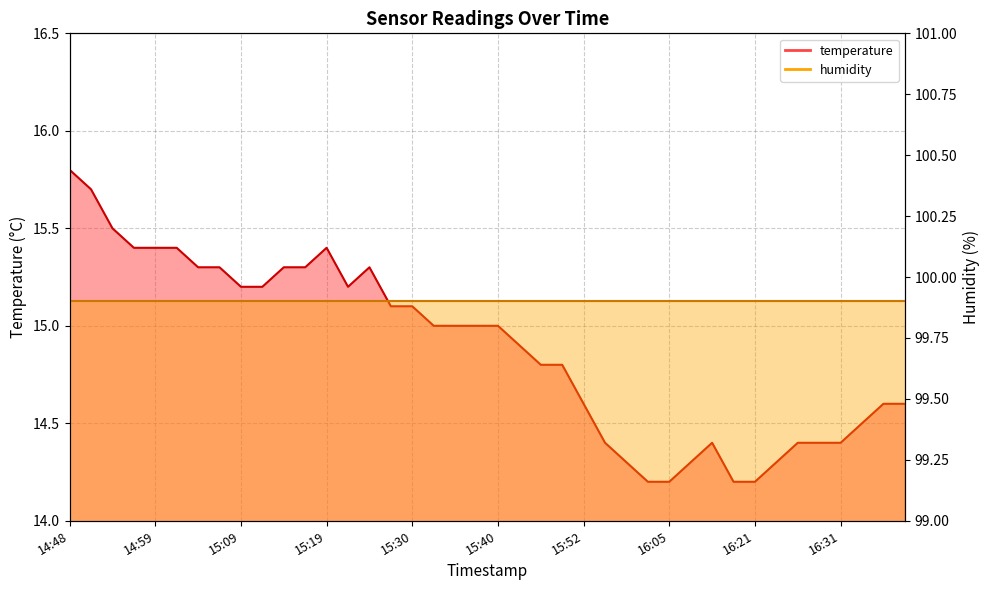

Which label corresponds to the largest value in the chart?

14:48